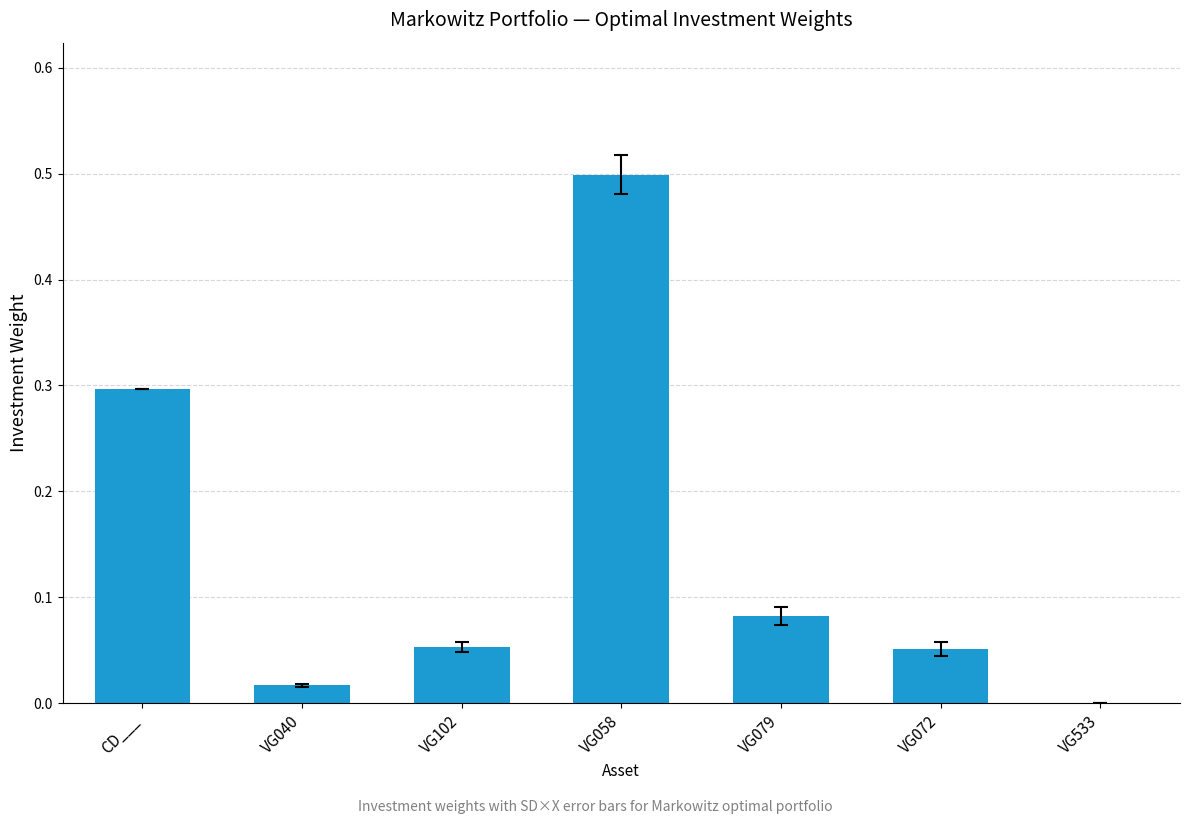

Is it true that the value at VG058 is 0.5?

True